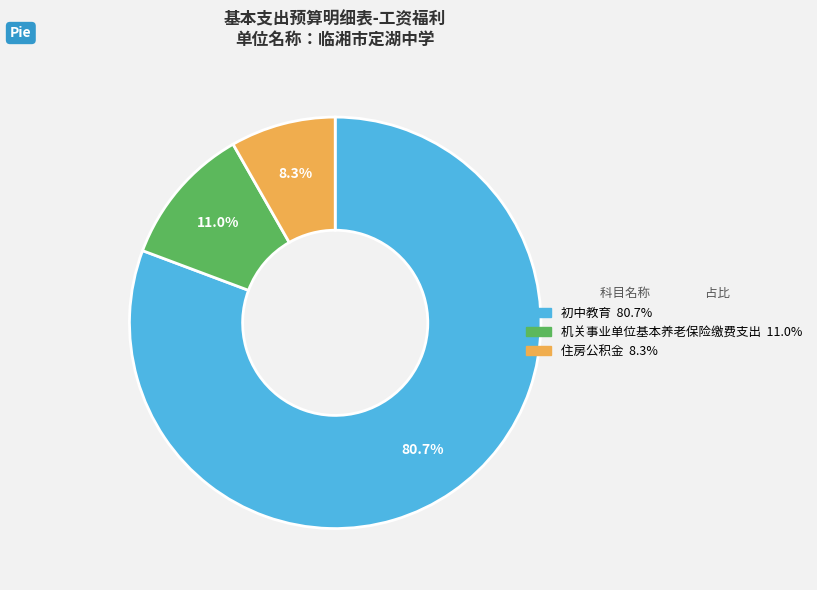

How many segments does this pie chart have?

3